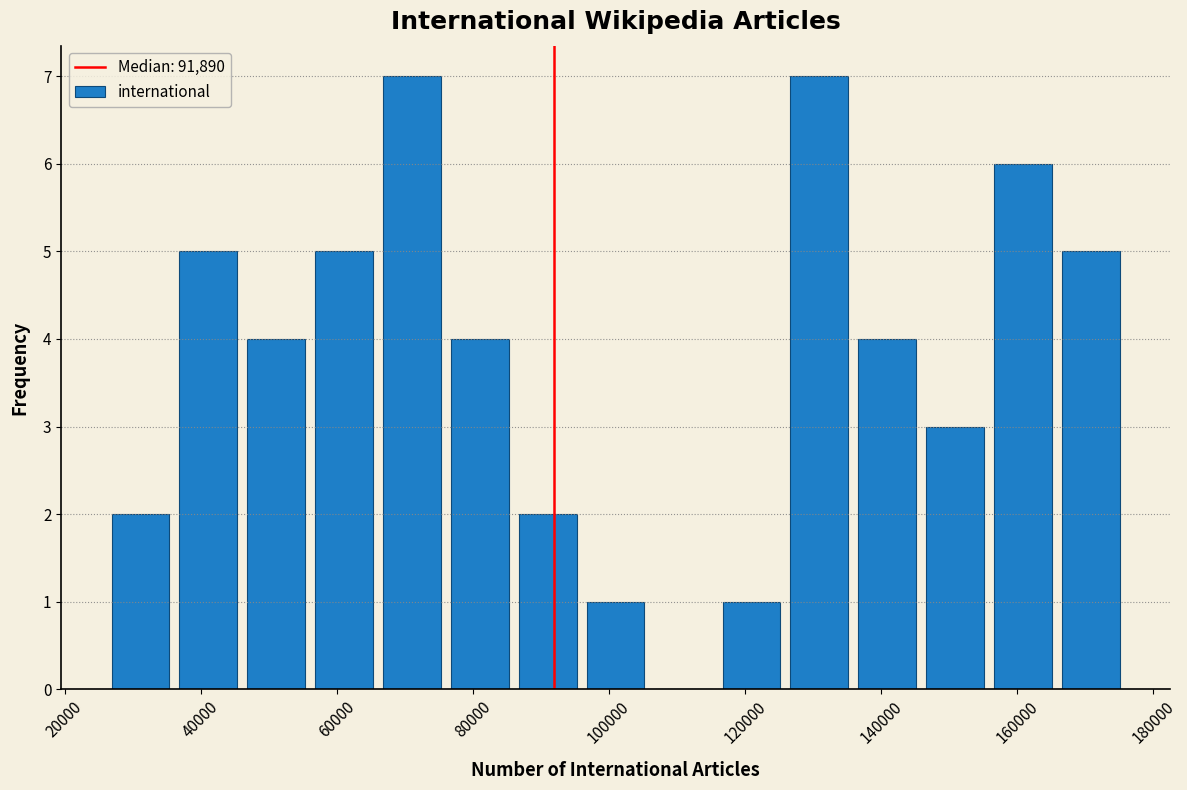

Reading left to right, transcribe this chart: for each bar, give the range it covers on the x-axis and its height. Neither the bar edges nor the heights are printed on the chart, so give them approximately, as read against the axes.

26000 to 36000: 2
36000 to 46000: 5
46000 to 56000: 4
56000 to 66000: 5
66000 to 76000: 7
76000 to 86000: 4
86000 to 96000: 2
96000 to 106000: 1
106000 to 116000: 0
116000 to 126000: 1
126000 to 136000: 7
136000 to 146000: 4
146000 to 156000: 3
156000 to 166000: 6
166000 to 176000: 5